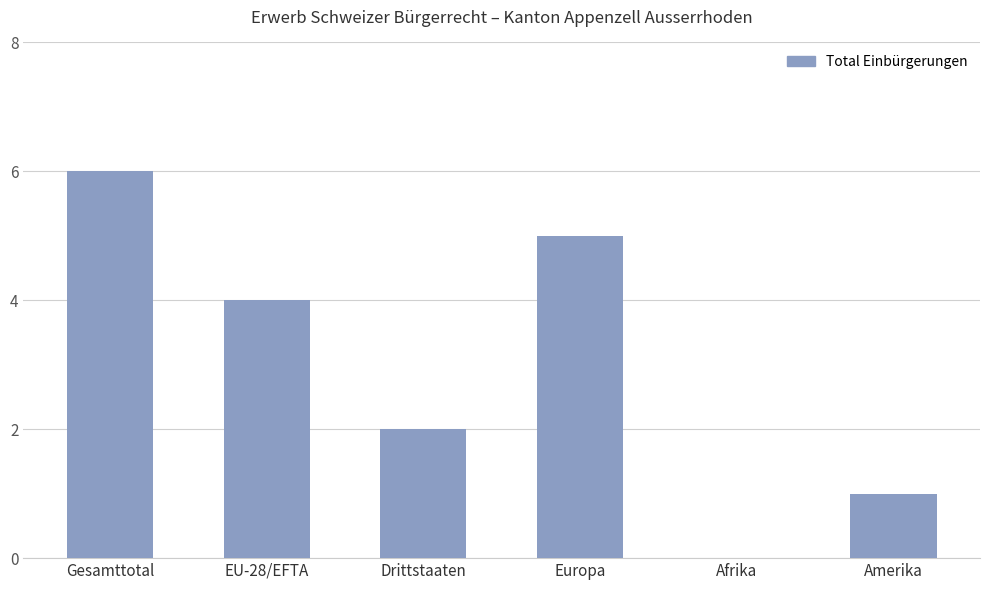

Approximately how many times larger is the value at Gesamttotal compared to Europa?

1.2